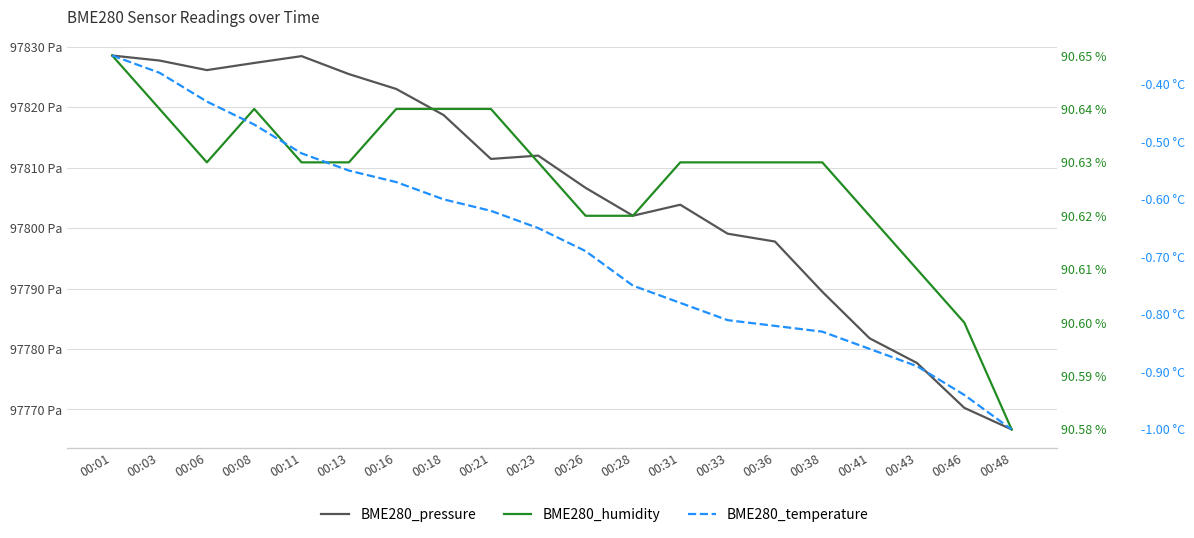

Reading right to left, what are all the values shown in this chart?

BME280_pressure: 97766.7	97770.3	97777.7	97781.8	97789.5	97797.8	97799.1	97803.9	97802.0	97806.6	97812.0	97811.4	97818.7	97823.0	97825.5	97828.4	97827.3	97826.1	97827.7	97828.5
BME280_humidity: 90.6	90.6	90.6	90.6	90.6	90.6	90.6	90.6	90.6	90.6	90.6	90.6	90.6	90.6	90.6	90.6	90.6	90.6	90.6	90.7
BME280_temperature: -1.0	-0.9	-0.9	-0.9	-0.8	-0.8	-0.8	-0.8	-0.8	-0.7	-0.7	-0.6	-0.6	-0.6	-0.6	-0.5	-0.5	-0.4	-0.4	-0.3